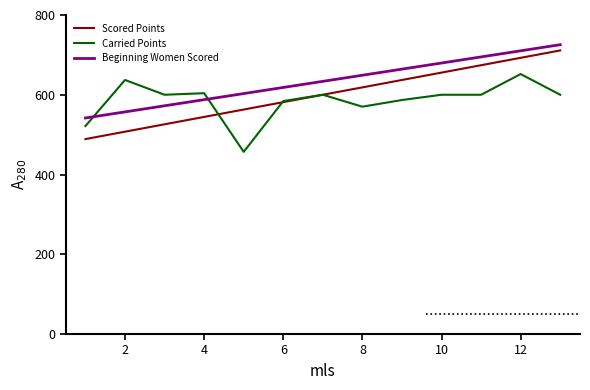

What is the minimum value shown in the chart?

456.9